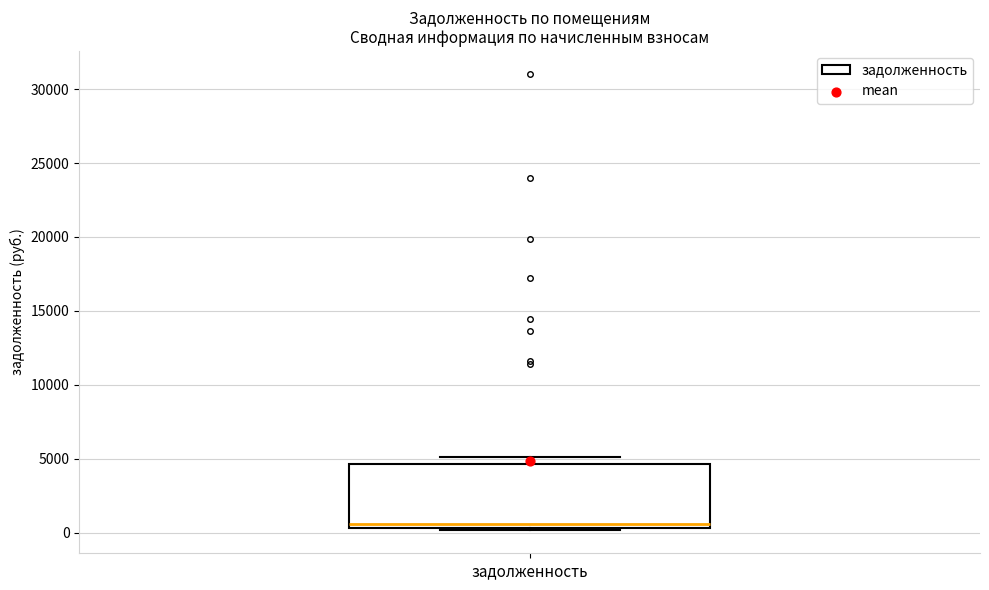

Transcribe this box plot: give where the median line is, the range the box spans, and where the two whiskers end, as read against the y-axis. The values are not printed on the chart, so give them approximately, as read against the axis.

median 500 (just above the box's lower edge), box 500 to 4500, whiskers 0 to 5000